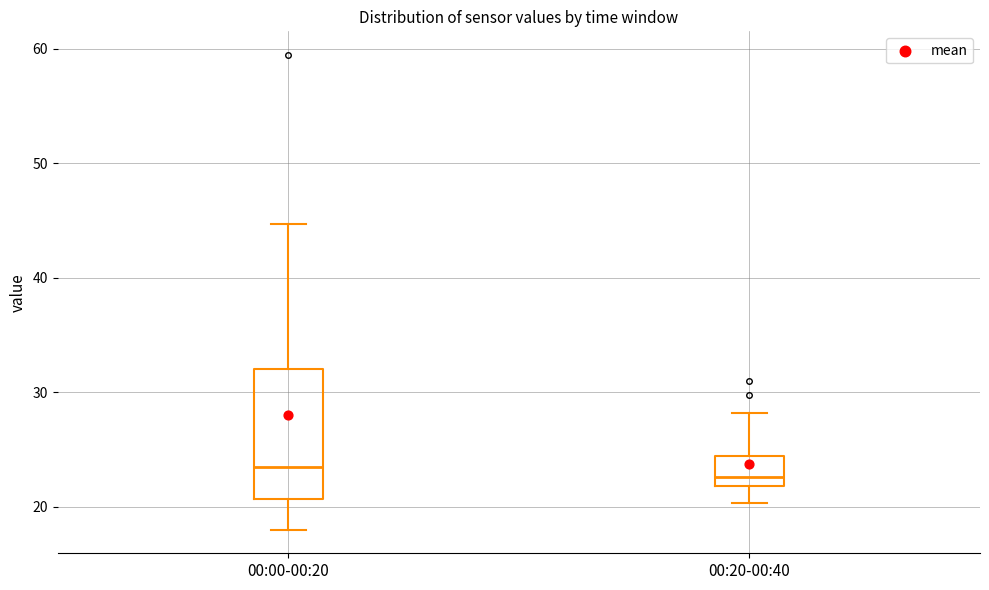

Reading left to right, read every box against the y-axis: the position of its median line, the range the box covers, and the ends of its whiskers. The values are not printed on the chart, so give them approximately, as read against the axis.

00:00-00:20: median 23, box 21 to 32, whiskers 18 to 45
00:20-00:40: median 23, box 22 to 24, whiskers 20 to 28